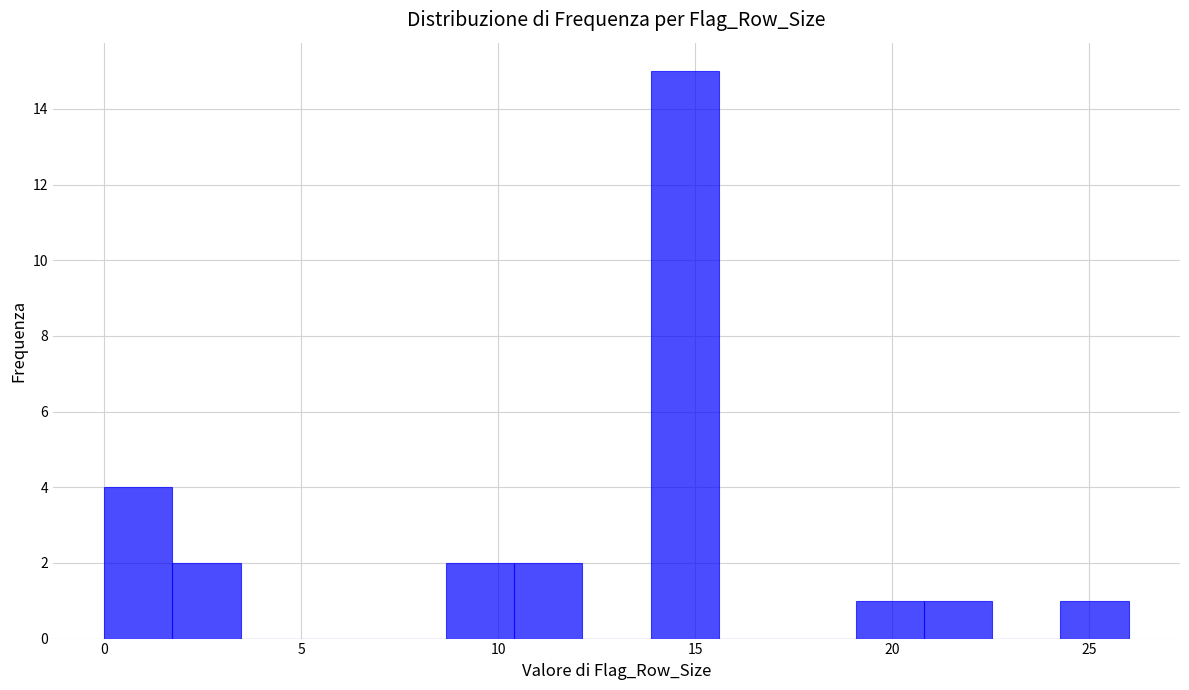

Around what value on the x-axis is the tallest bar? Give the approximate position of its centre, as read against the axis.

14.5